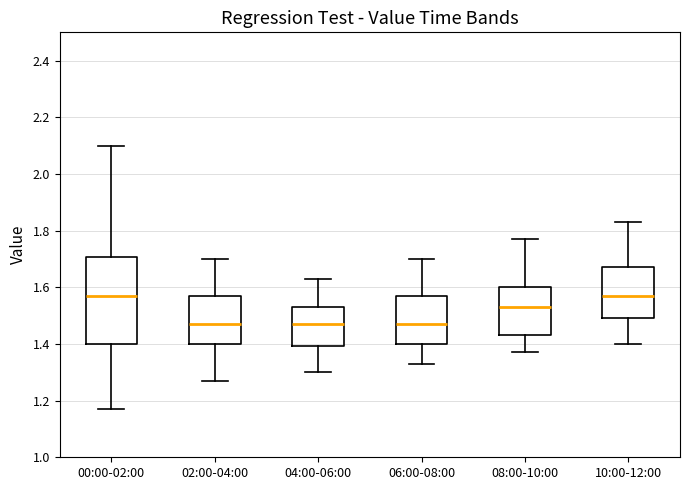

Reading left to right, transcribe this box plot: for each box, give where its median line is, the range the box spans, and where its two whiskers end, as read against the y-axis. The values are not printed on the chart, so give them approximately, as read against the axis.

00:00-02:00: median 1.58, box 1.40 to 1.70, whiskers 1.18 to 2.10
02:00-04:00: median 1.48, box 1.40 to 1.58, whiskers 1.28 to 1.70
04:00-06:00: median 1.48, box 1.40 to 1.54, whiskers 1.30 to 1.64
06:00-08:00: median 1.48, box 1.40 to 1.58, whiskers 1.34 to 1.70
08:00-10:00: median 1.54, box 1.44 to 1.60, whiskers 1.38 to 1.78
10:00-12:00: median 1.58, box 1.50 to 1.68, whiskers 1.40 to 1.84